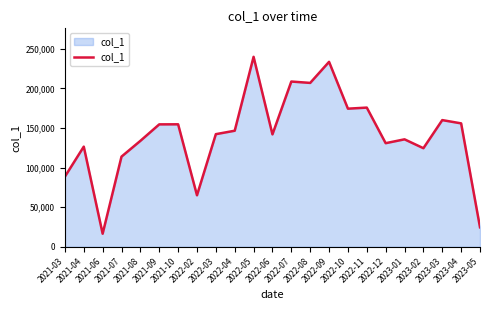

Does the chart have visible grid lines?

No